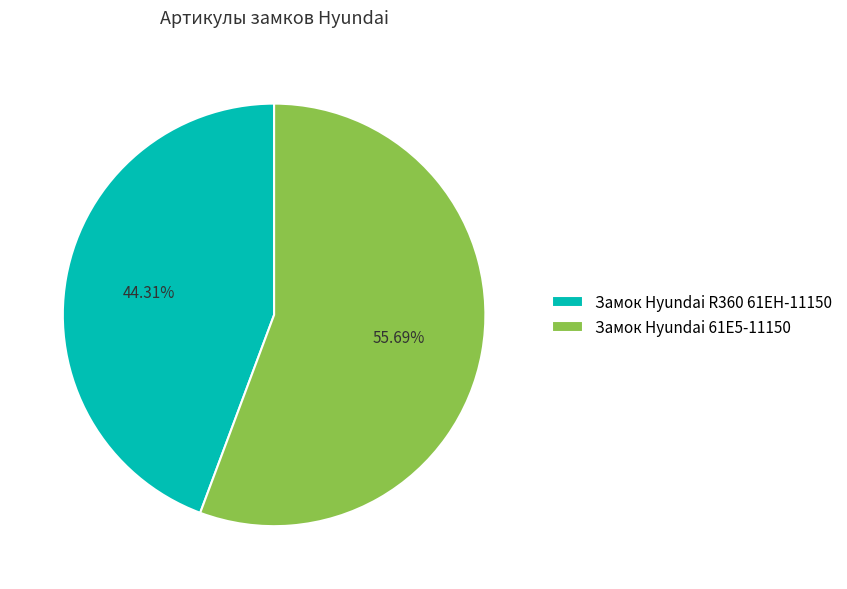

To the nearest percent, what percentage of the pie is Замок Hyundai R360 61EH-11150?

44%